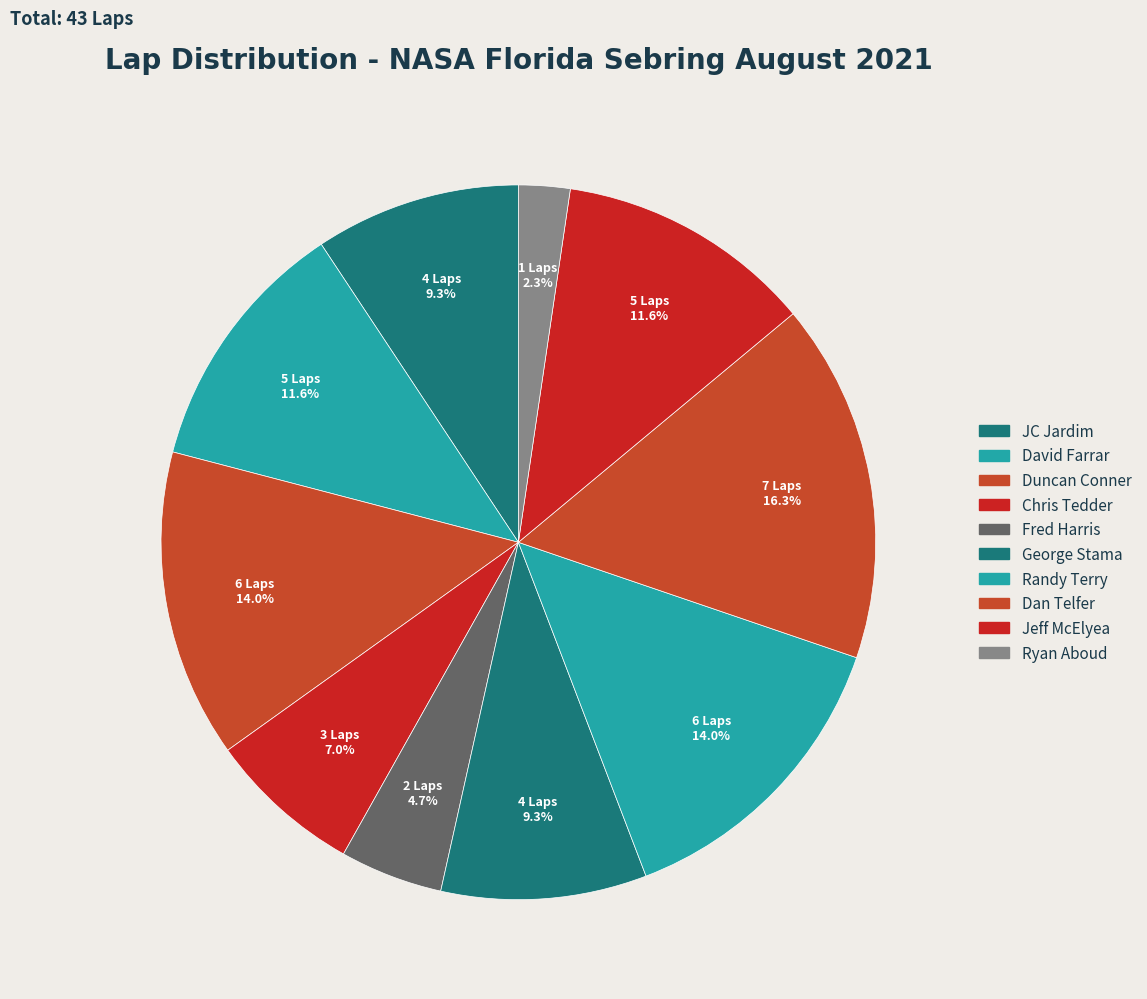

How many segments does this pie chart have?

10